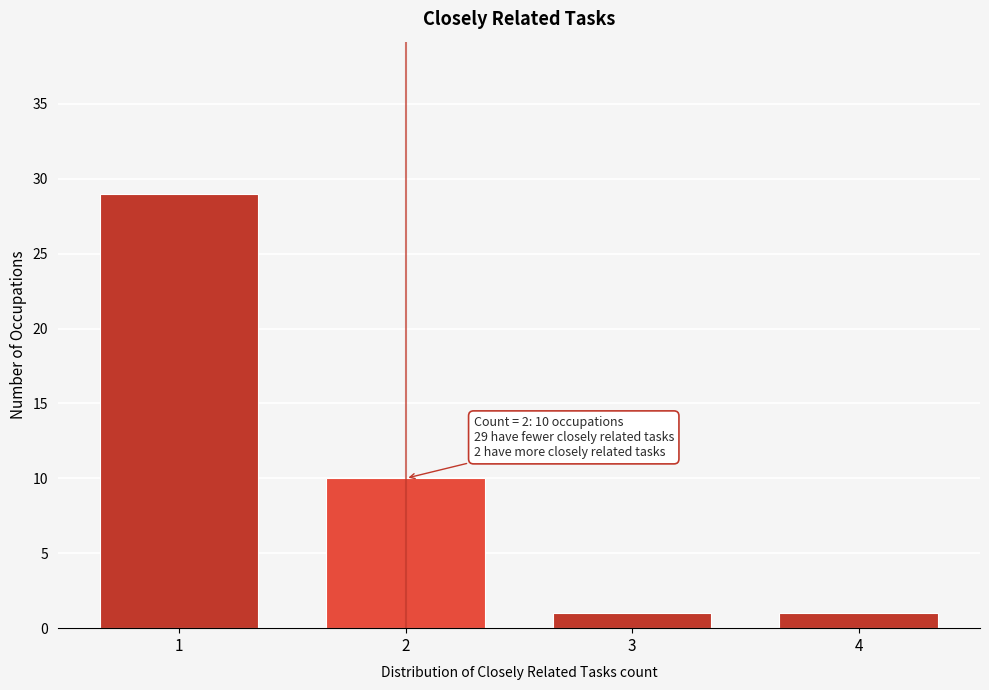

Reading right to left, extract all data points from this chart.

4=1	3=1	2=10	1=29